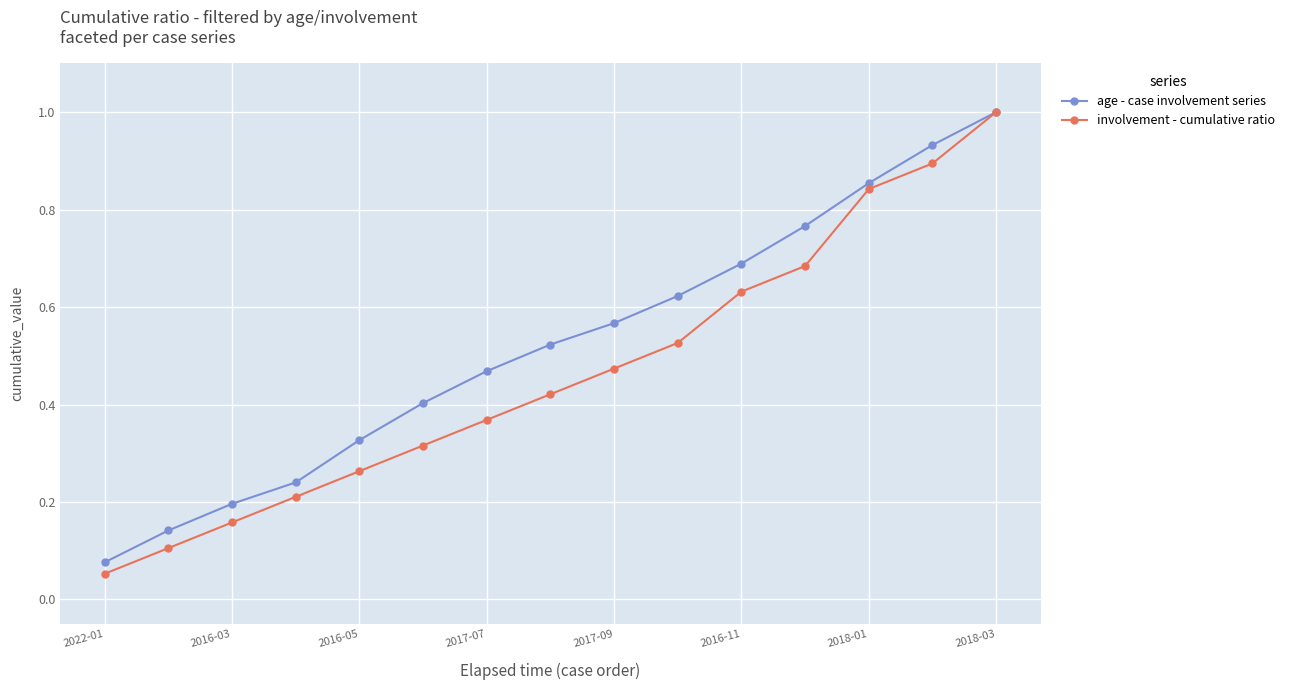

True or false: age - case involvement series has more than 0 interior local peaks.

False